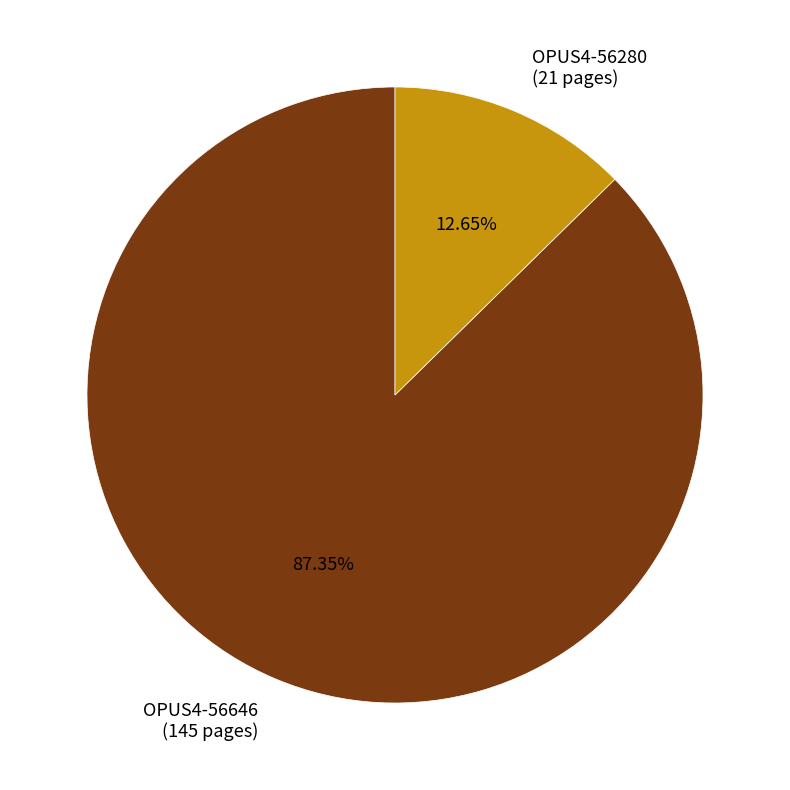

To the nearest percent, what is the difference between the OPUS4-56646 and OPUS4-56280 slice percentages?

75%